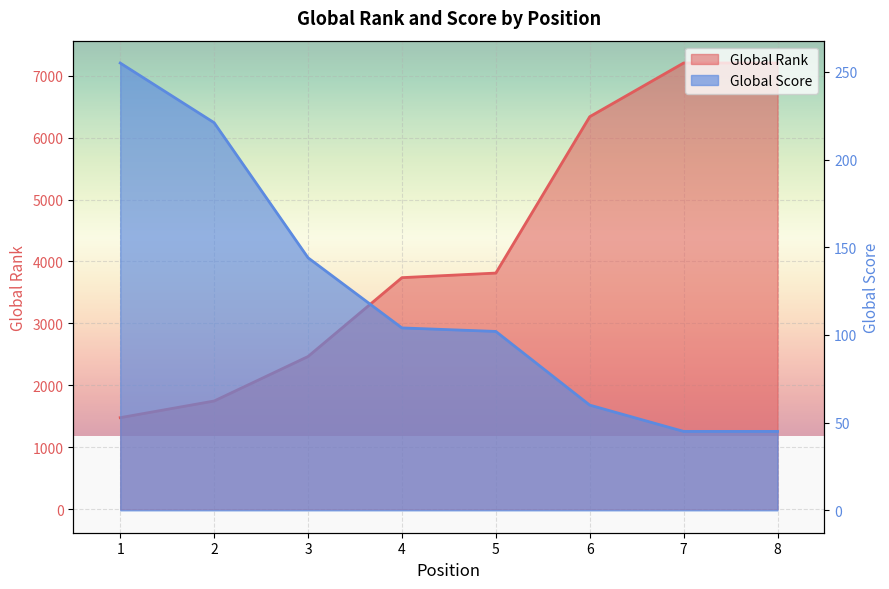

Where does the Global Rank series first go above 3813?

6